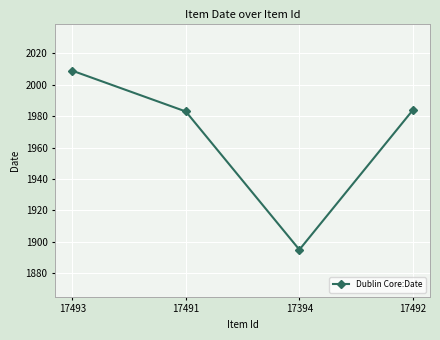

At which category does the data reach its first local valley?

17394